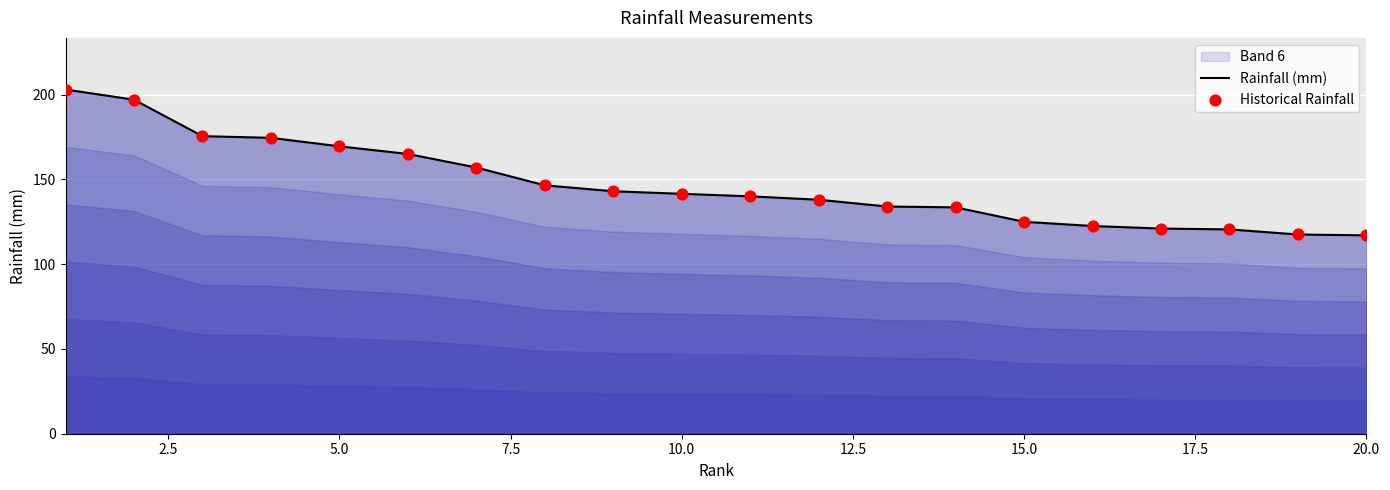

True or false: the data shows 125.0 at 15.0.

True